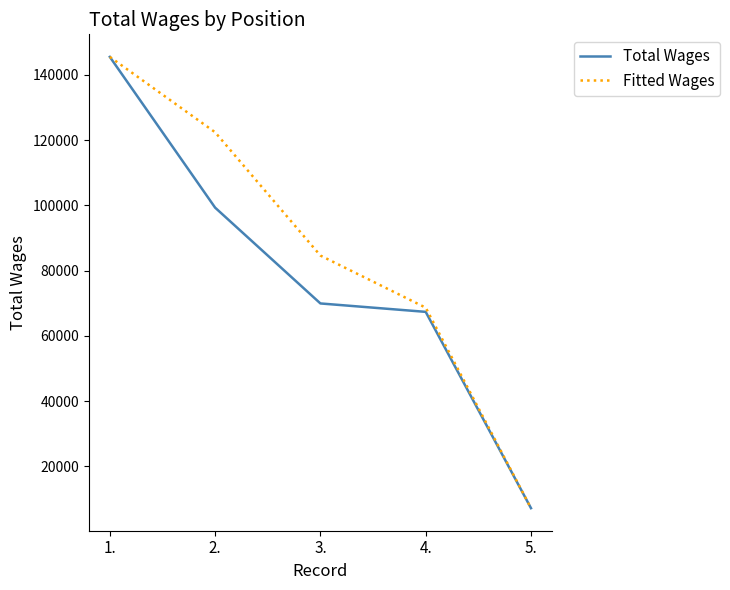

The value of Total Wages at 2. is 99312.0. True or false?

True